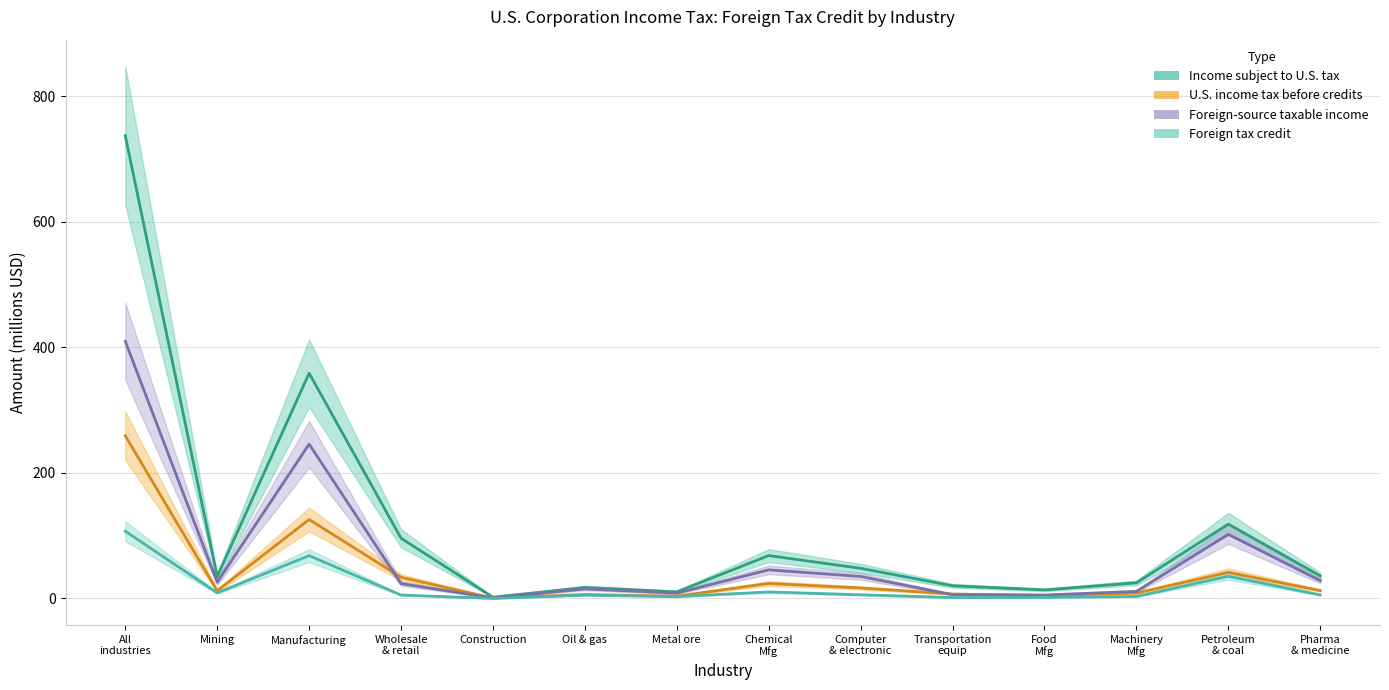

List the series in order of their peak value, highest first.

Income subject to U.S. tax, Foreign-source taxable income, U.S. income tax before credits, Foreign tax credit